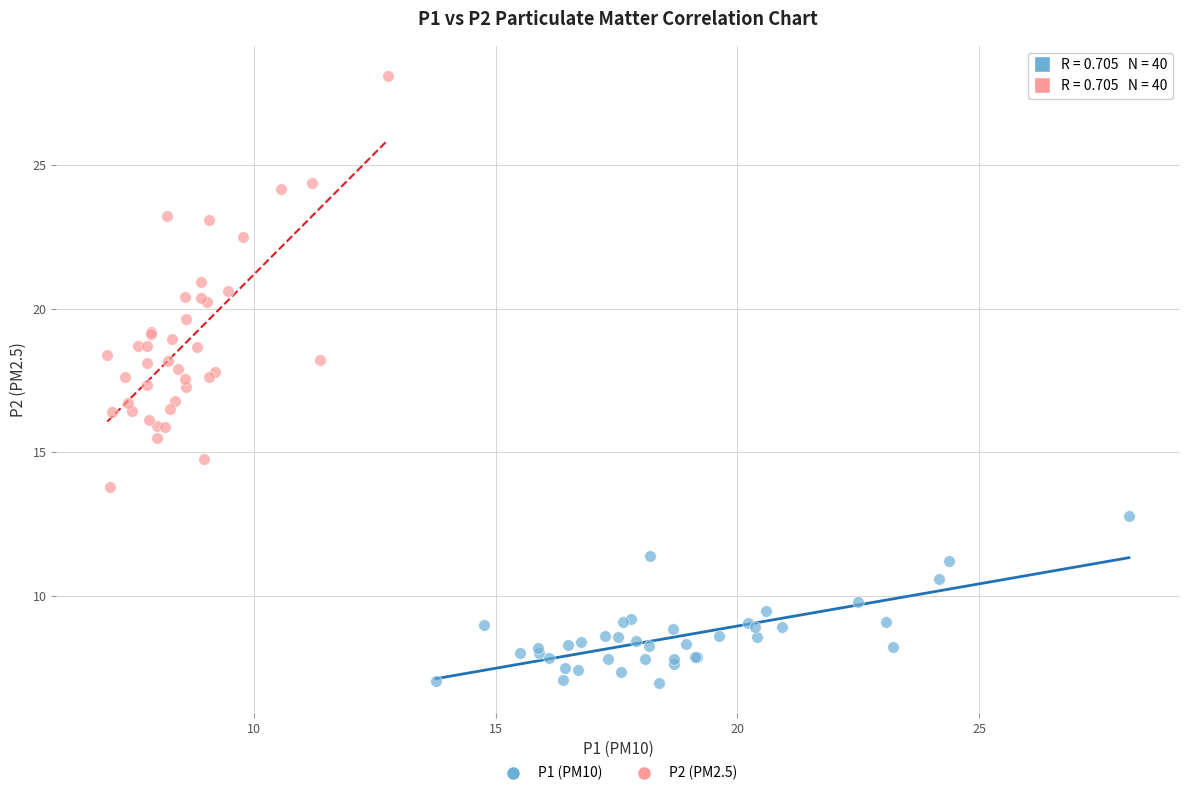

Which series contains the lowest Y value?

P1 (PM10)